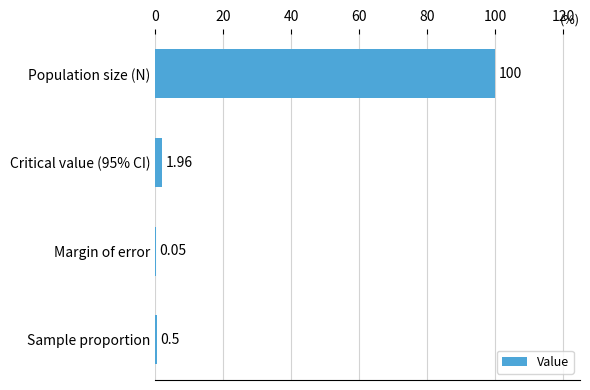

What is the sum of the values at Sample proportion and Critical value (95% CI)?

2.5